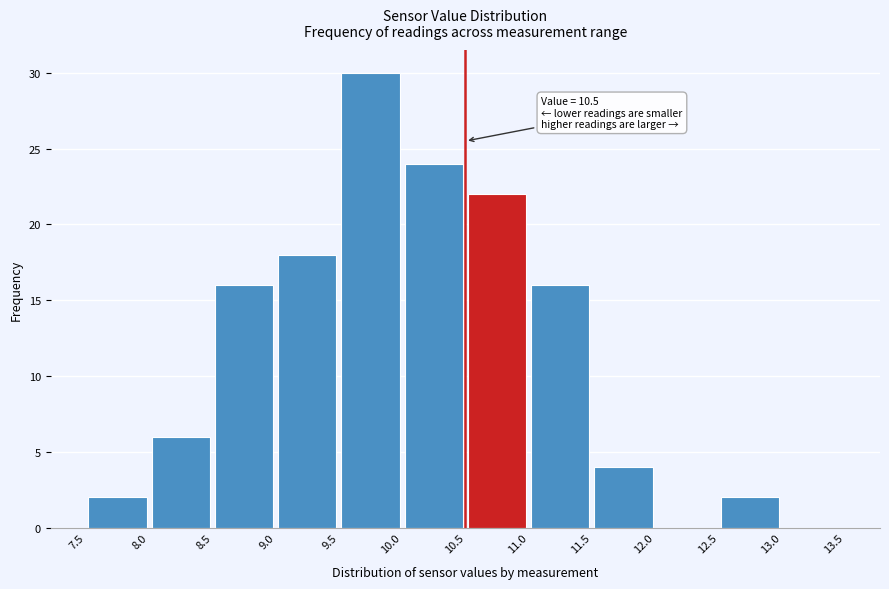

Which range on the x-axis has the tallest bar?

9.5 to 10.0